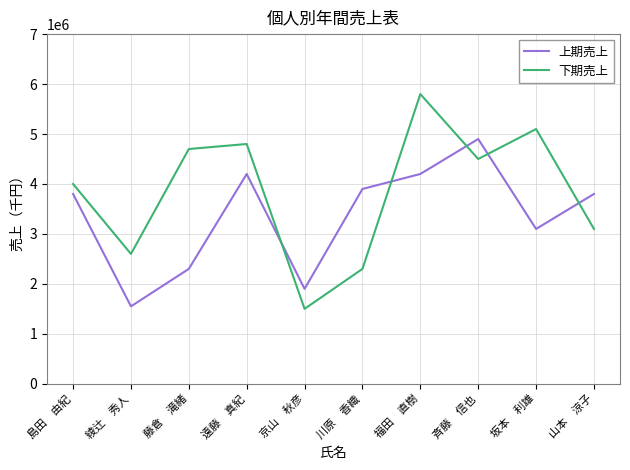

Which category has the highest value in the 上期売上 series?

斉藤　信也